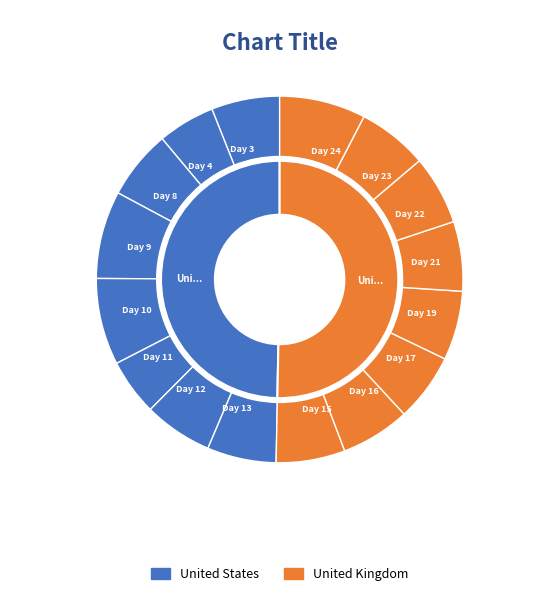

What percentage is NOT represented by Day 9?

92.3%